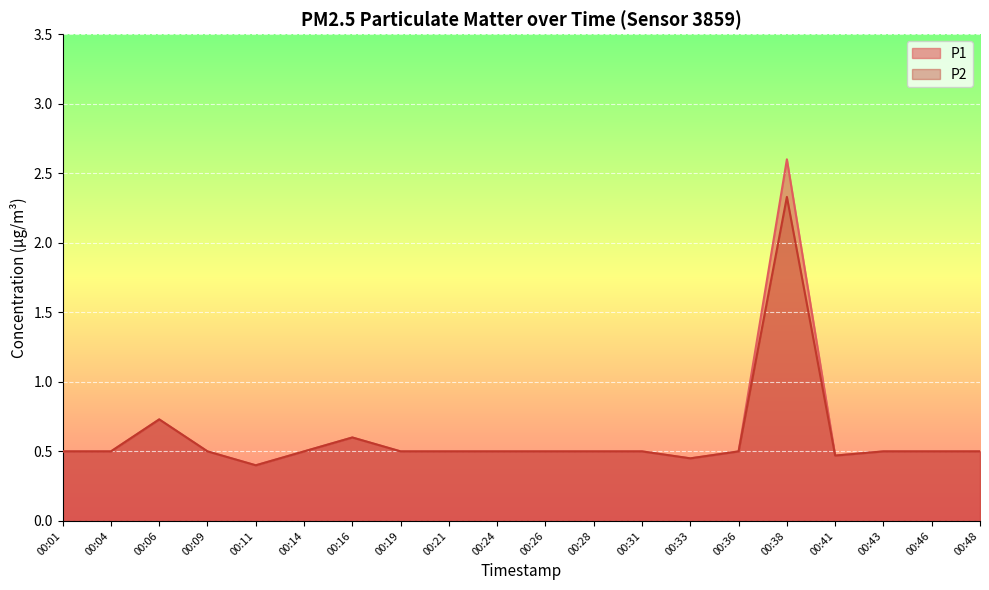

Is the value of P1 at 00:01 greater than the value of P2 at 00:28?

No